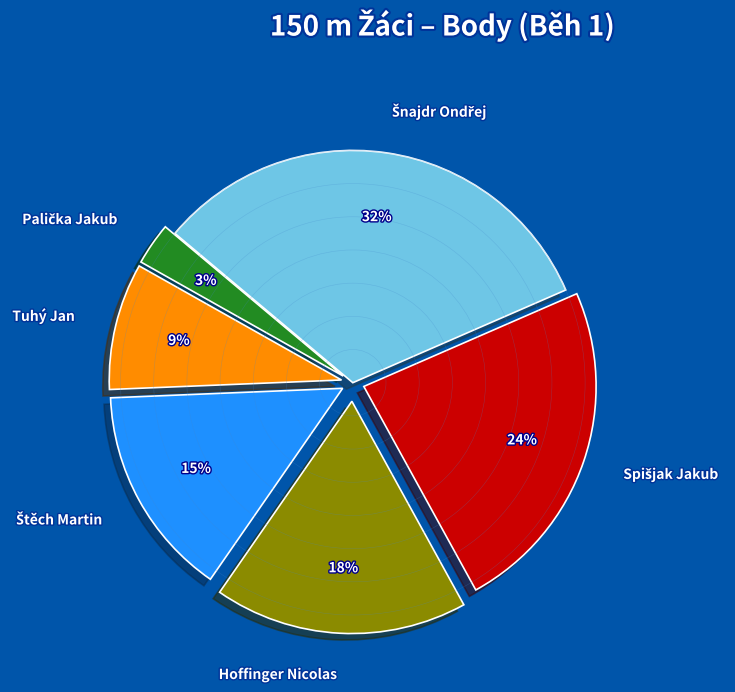

The Tuhý Jan slice represents 18% of the pie. True or false?

False